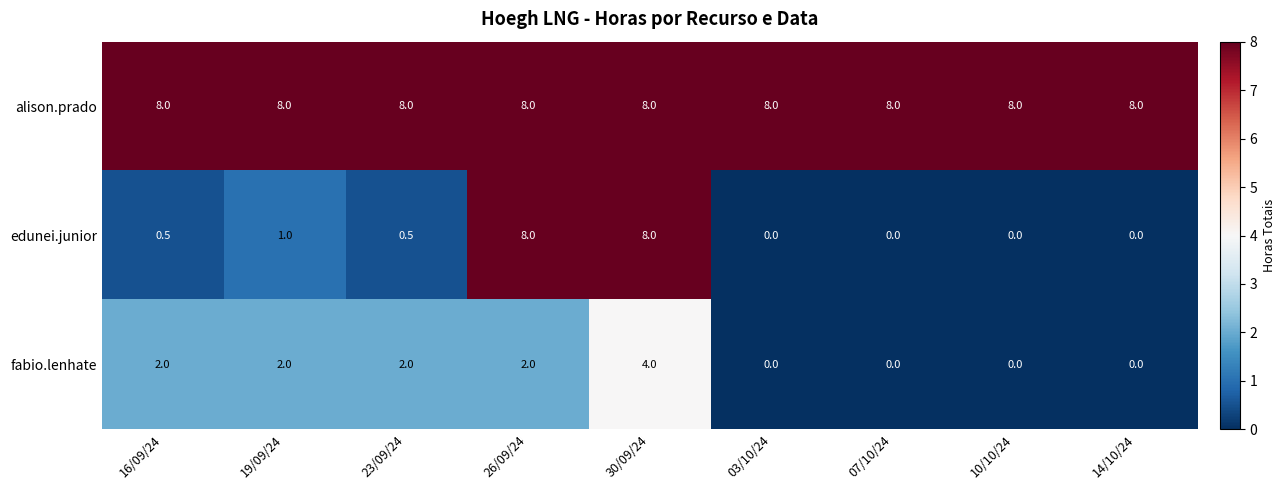

Reading left to right, what are all the values shown in this chart?

alison.prado: 16/09/24=8.0	19/09/24=8.0	23/09/24=8.0	26/09/24=8.0	30/09/24=8.0	03/10/24=8.0	07/10/24=8.0	10/10/24=8.0	14/10/24=8.0
edunei.junior: 16/09/24=0.5	19/09/24=1.0	23/09/24=0.5	26/09/24=8.0	30/09/24=8.0	03/10/24=0.0	07/10/24=0.0	10/10/24=0.0	14/10/24=0.0
fabio.lenhate: 16/09/24=2.0	19/09/24=2.0	23/09/24=2.0	26/09/24=2.0	30/09/24=4.0	03/10/24=0.0	07/10/24=0.0	10/10/24=0.0	14/10/24=0.0